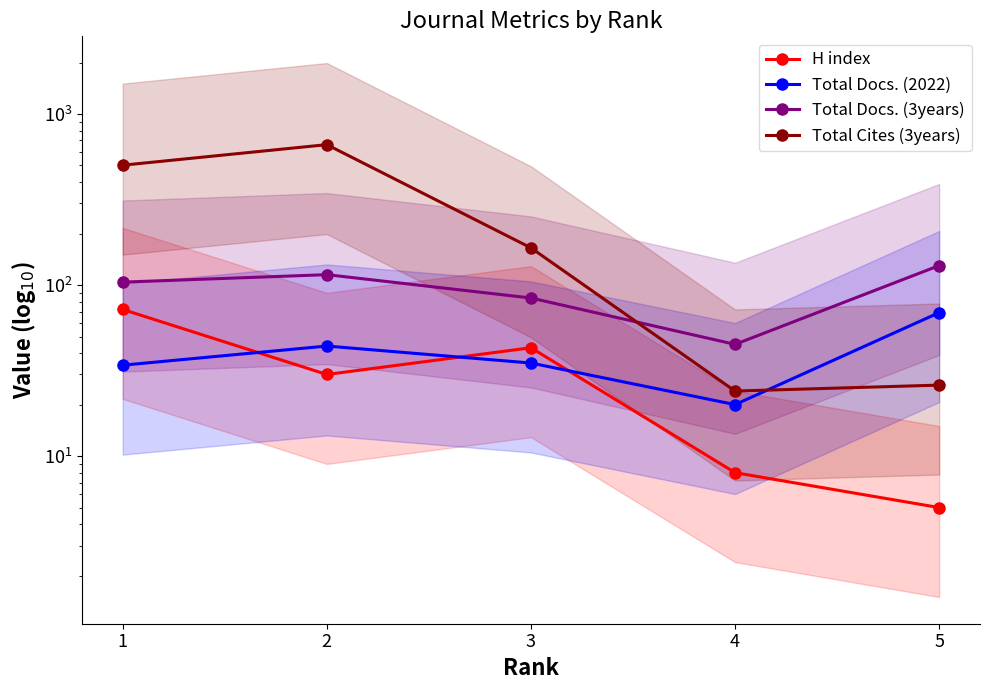

How many intersections are there between Total Cites (3years) and Total Docs. (2022)?

1